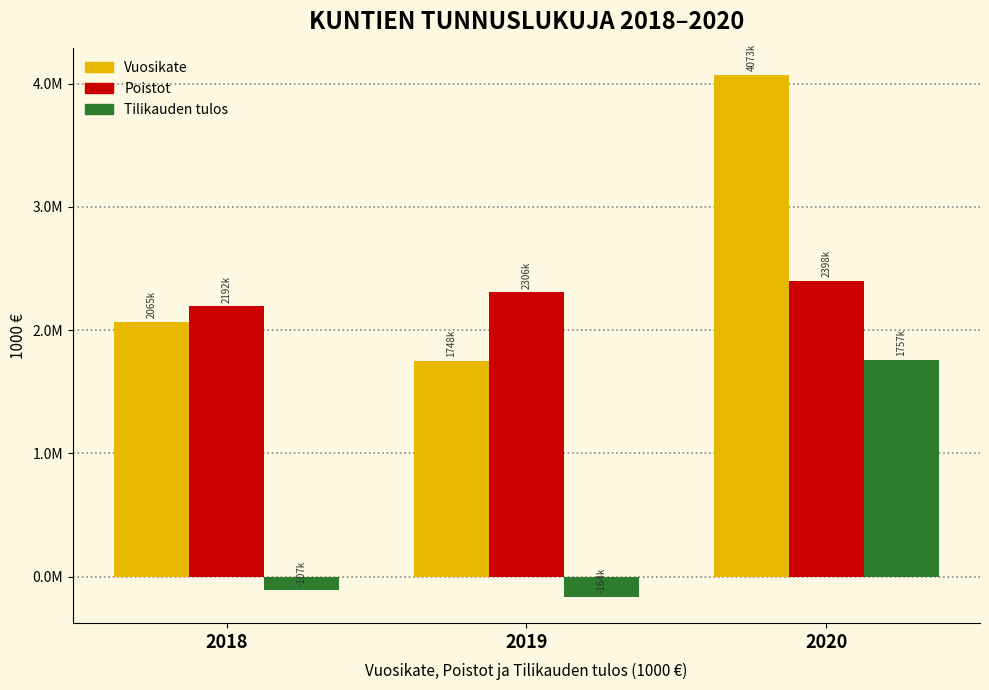

What are all the series names shown in the legend?

Vuosikate, Poistot, Tilikauden tulos